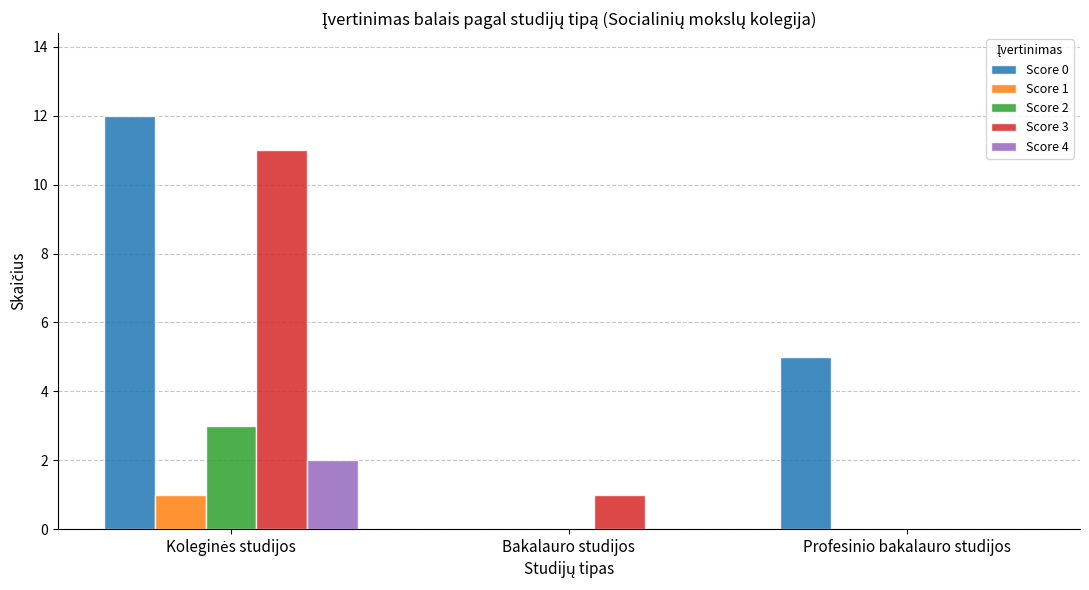

Reading left to right, list all the values displayed in this chart.

Score 0: 12	0	5
Score 1: 1	0	0
Score 2: 3	0	0
Score 3: 11	1	0
Score 4: 2	0	0